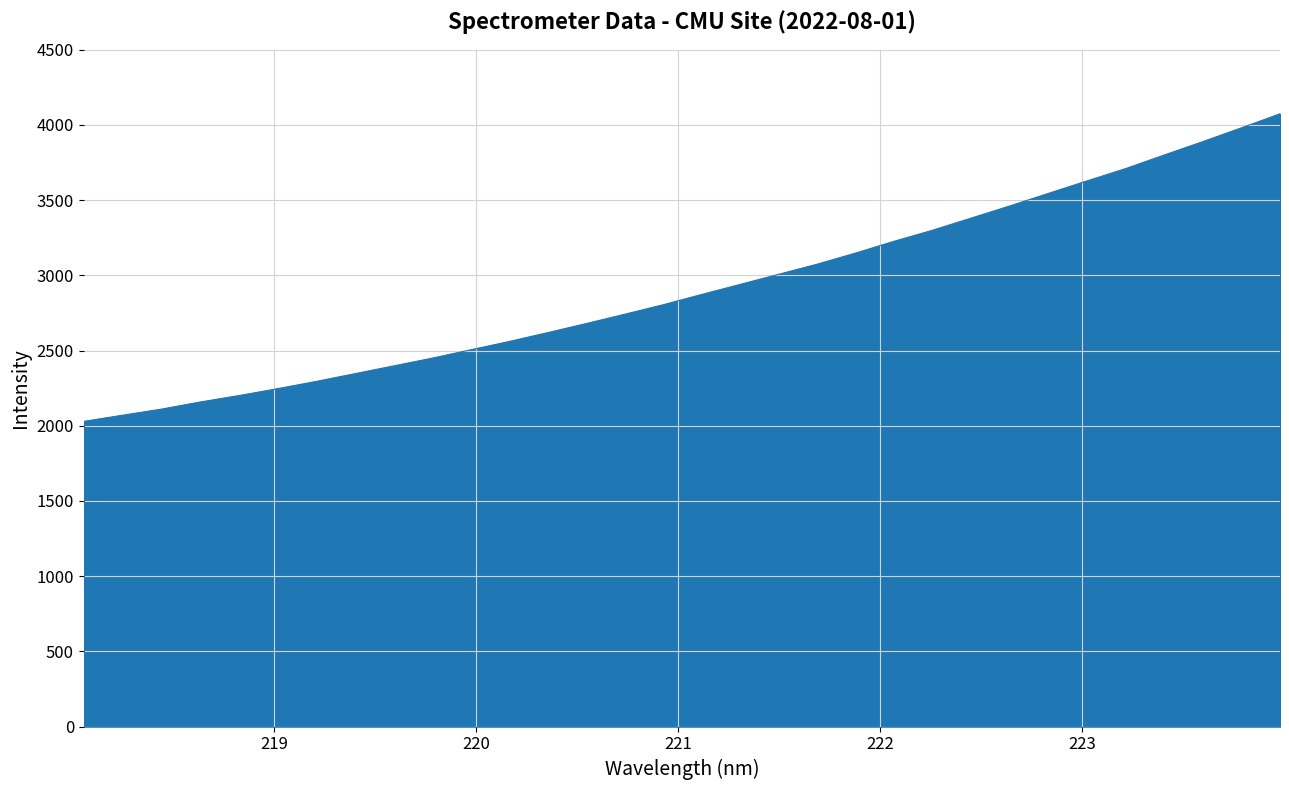

How many lines are shown in the chart?

1